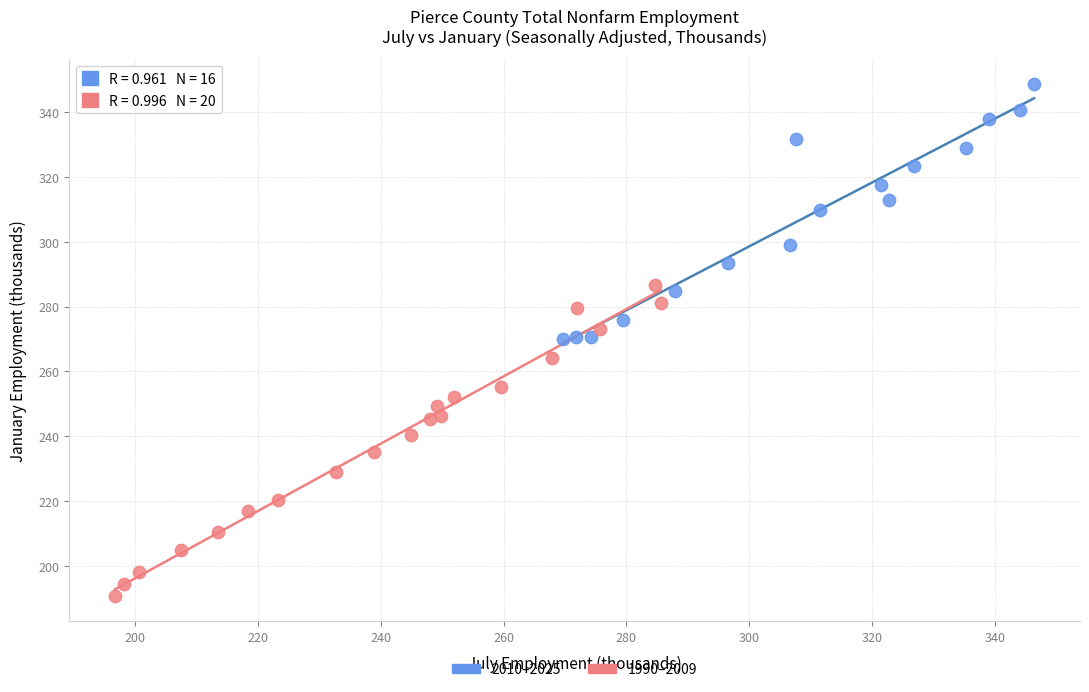

Which series reaches the maximum Y coordinate?

2010–2025